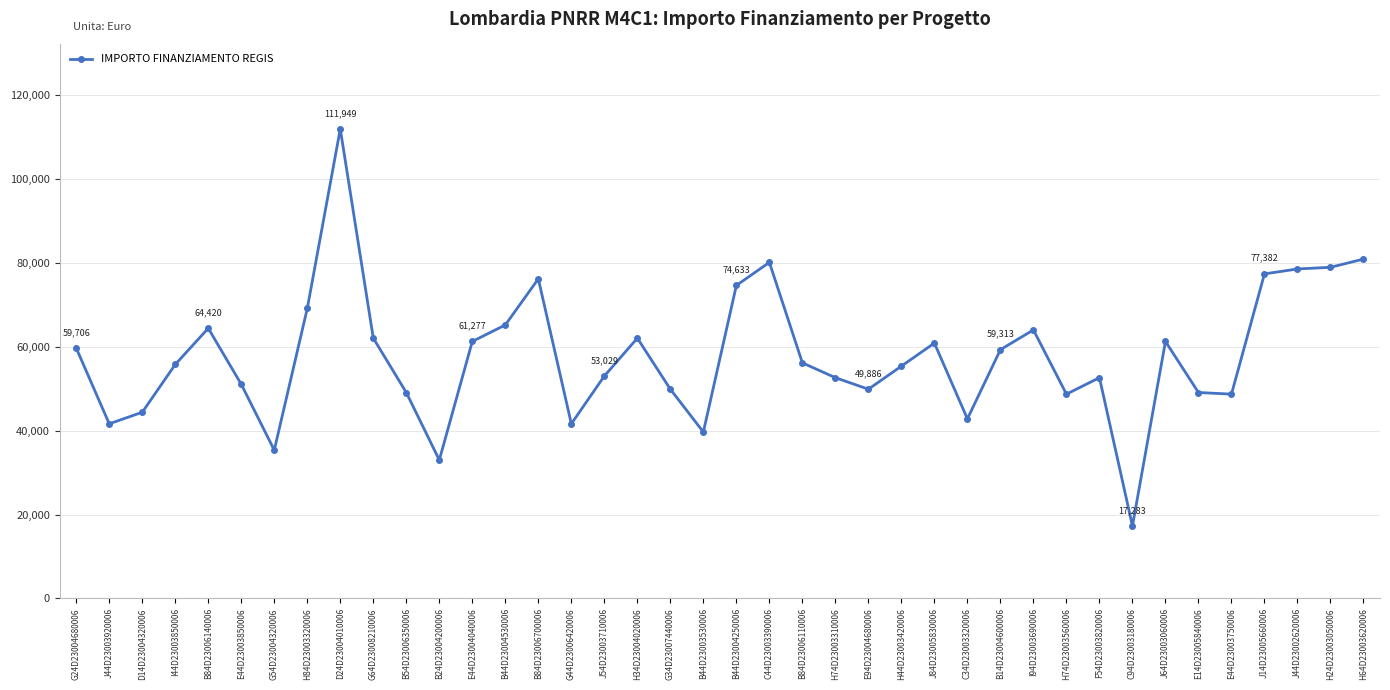

What position from the left is H44D23003420006?

26